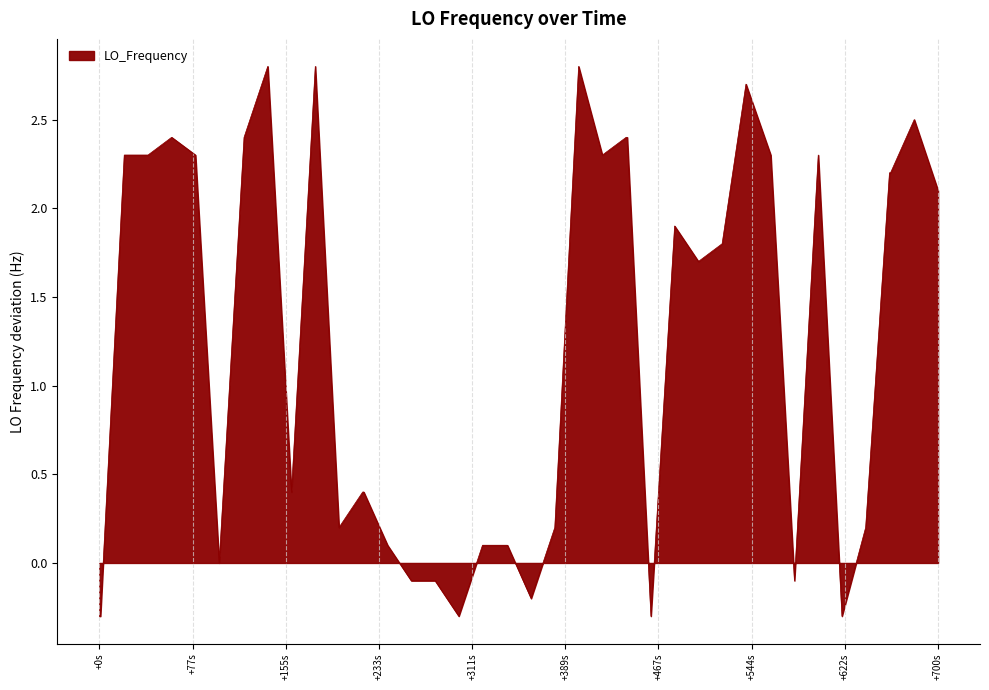

What is the greatest value displayed?

2.8